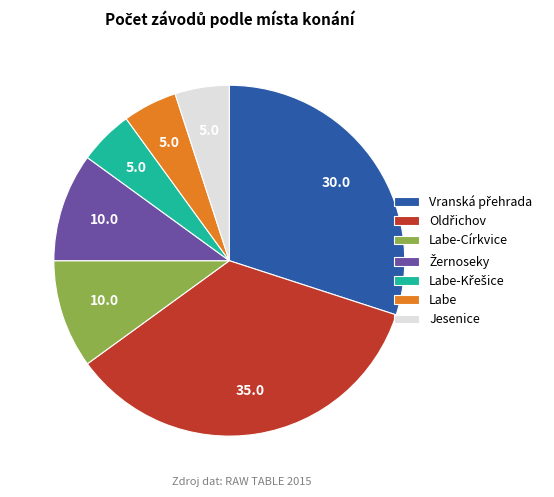

What is the ratio of the value at Labe-Církvice to the value at Jesenice?

2.0